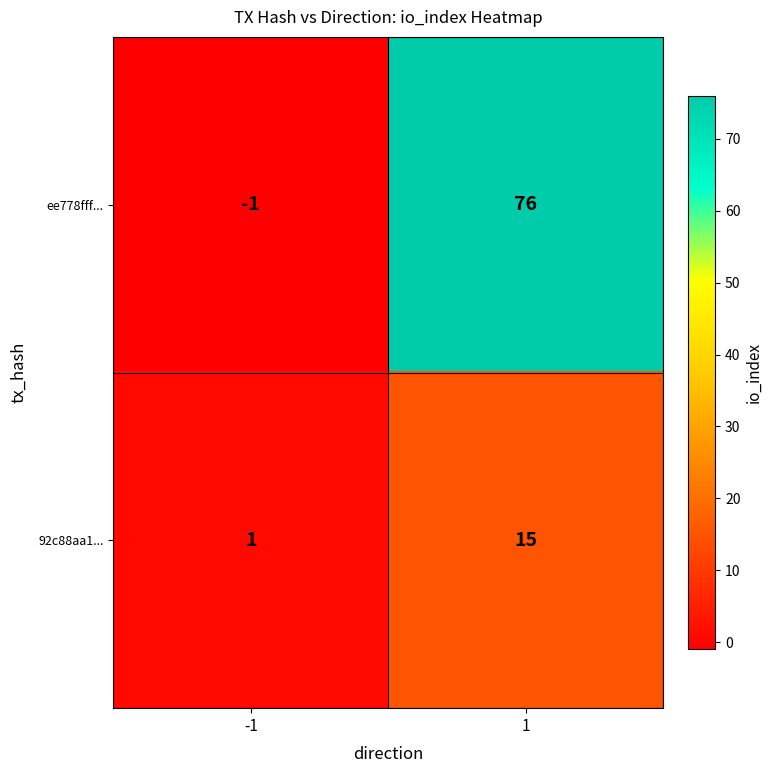

What is the spread (max minus min) of values at 1?

61